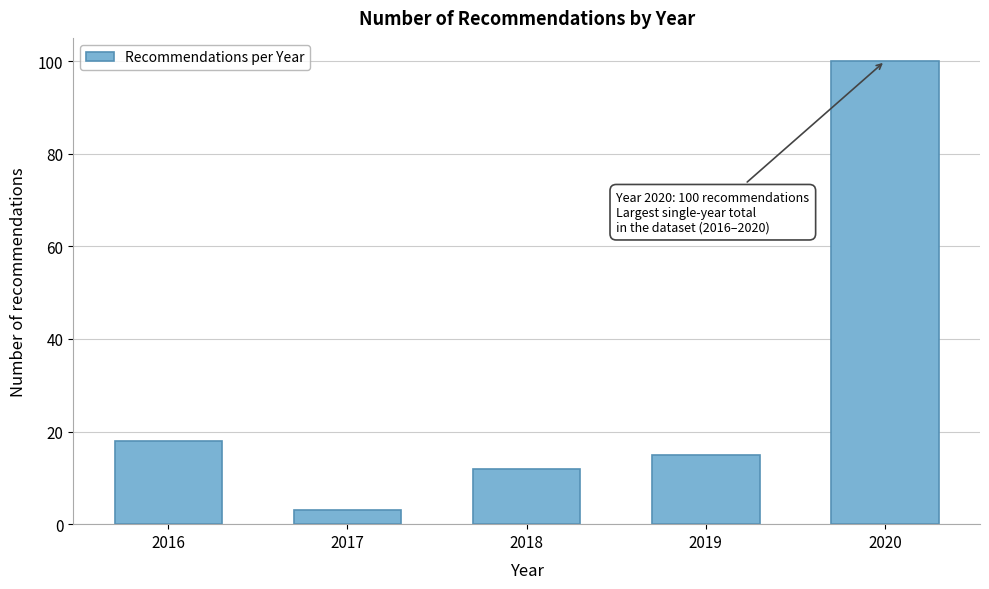

Reading left to right, list all the values displayed in this chart.

2016=18	2017=3	2018=12	2019=15	2020=100